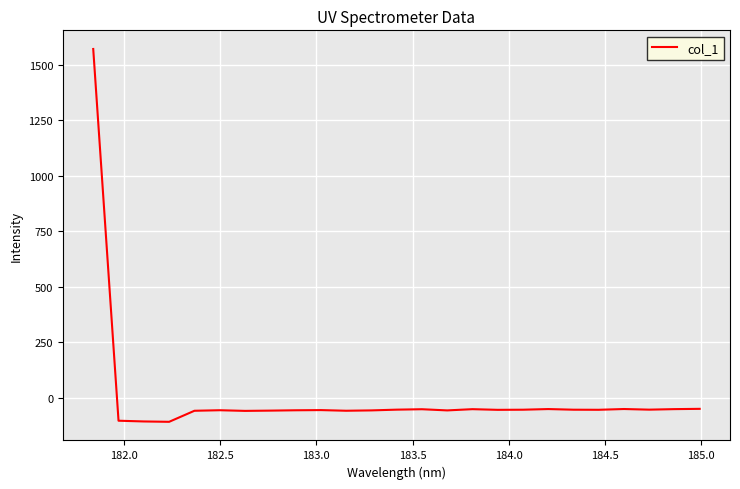

What is the difference between the maximum and minimum values?

1679.3